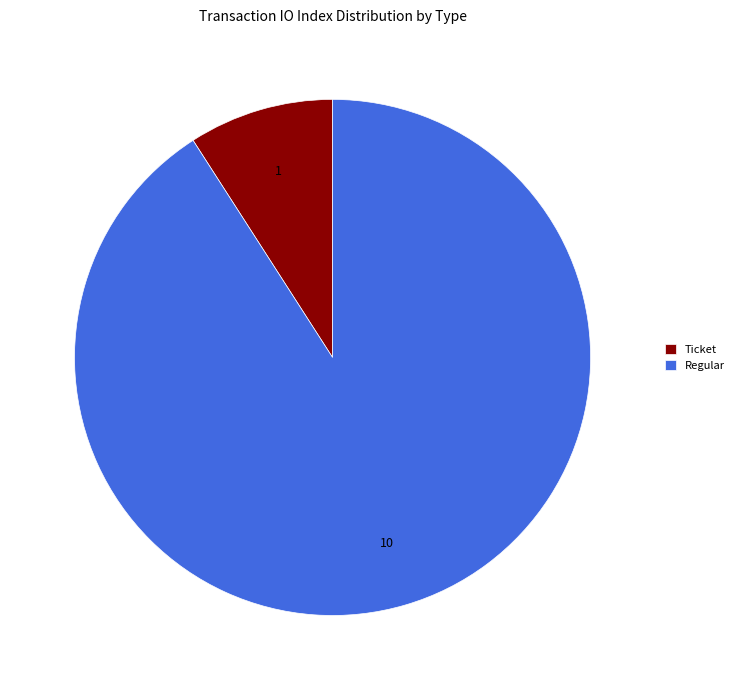

Rank the categories by value from highest to lowest.

Regular, Ticket